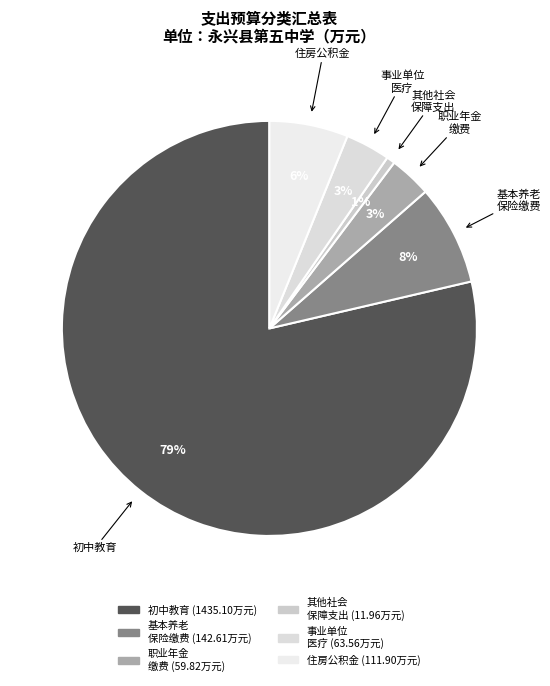

Is there any slice that represents more than half of the pie?

Yes